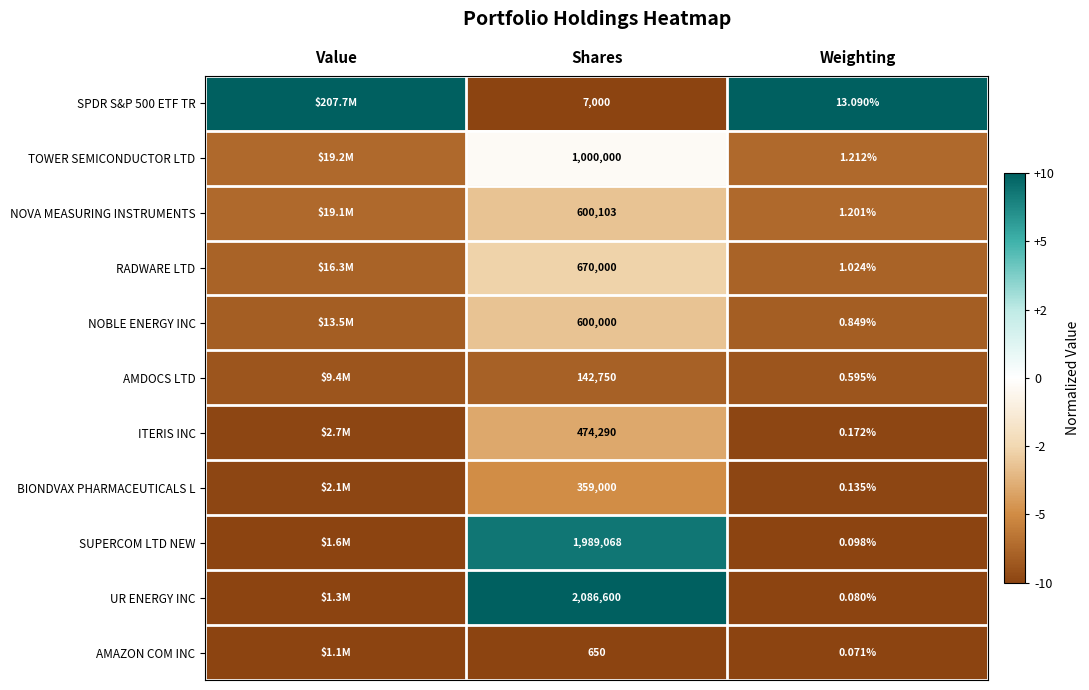

Which category has the highest value in the AMAZON COM INC series?

Value